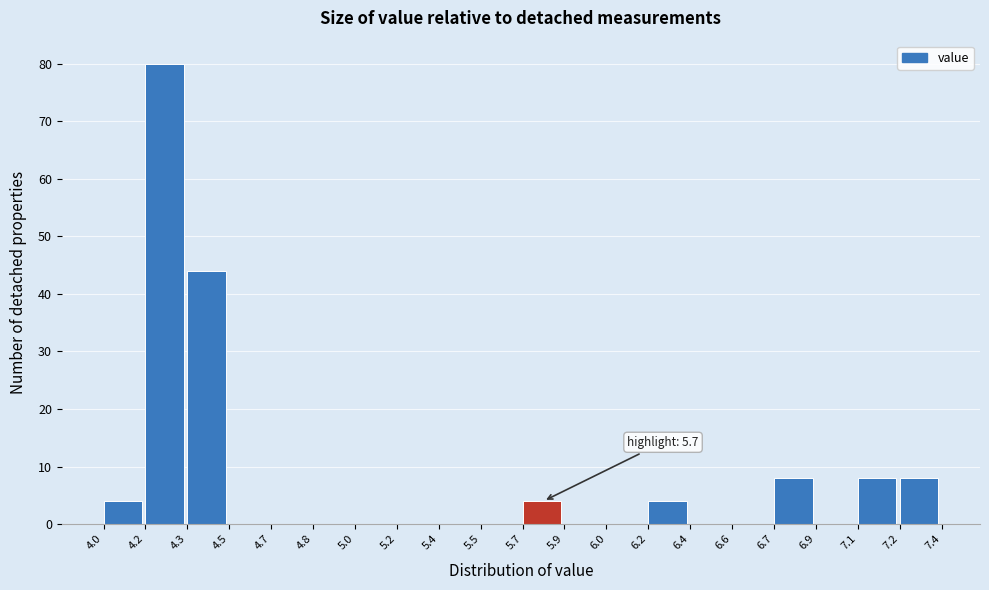

Reading left to right, list all the values displayed in this chart.

4.0=4	4.2=80	4.3=44	4.5=0	4.7=0	4.8=0	5.0=0	5.2=0	5.4=0	5.5=0	5.7=4	5.9=0	6.0=0	6.2=4	6.4=0	6.6=0	6.7=8	6.9=0	7.1=8	7.2=8